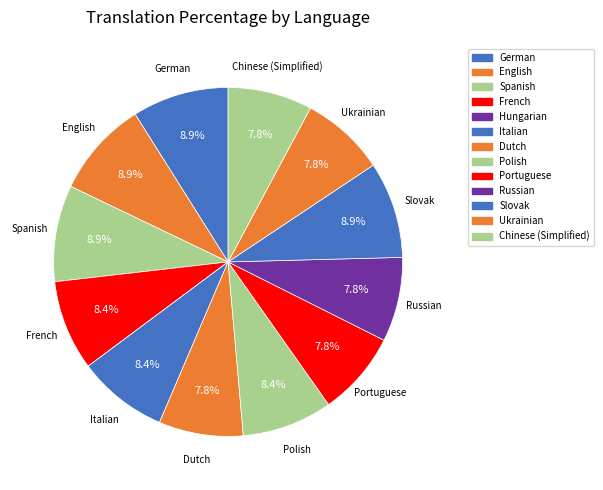

How many slices are in this pie chart?

13